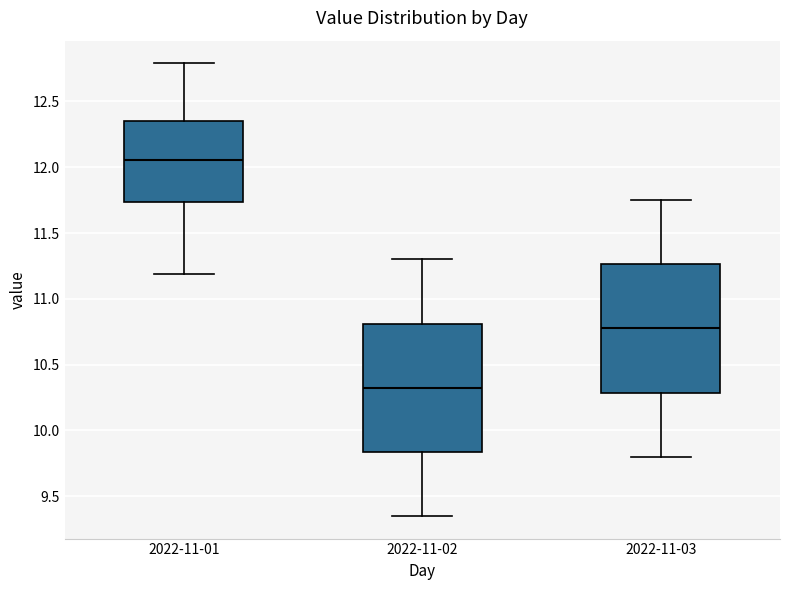

Where does the median line of the box for 2022-11-03 sit on the y-axis? The values are not printed on the chart, so give them approximately, as read against the axis.

10.80